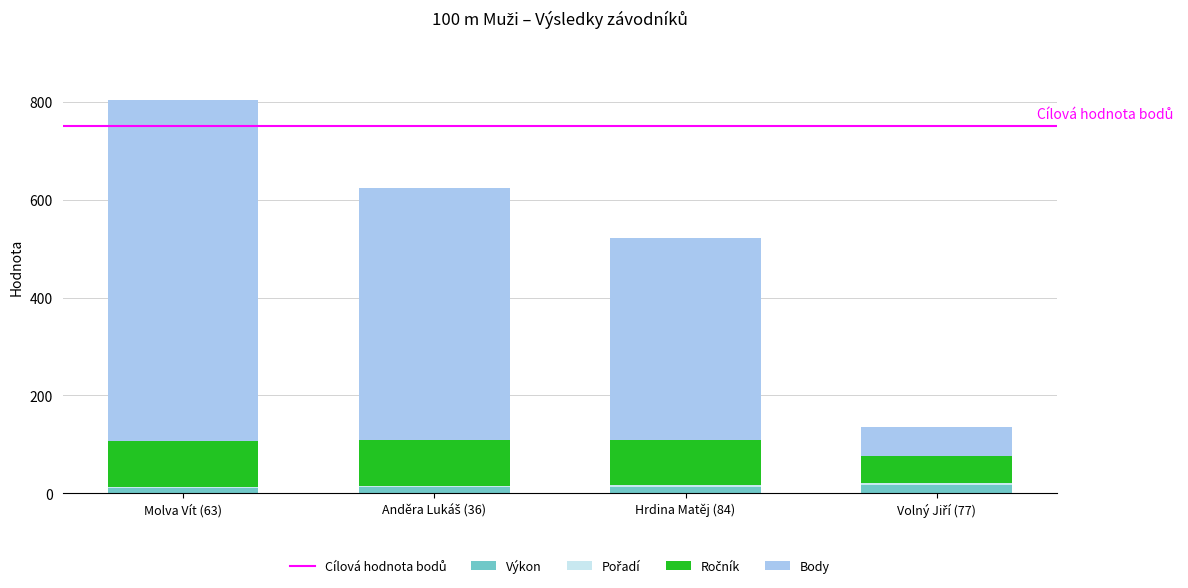

At which category is the sum across all series the highest?

Molva Vít (63)